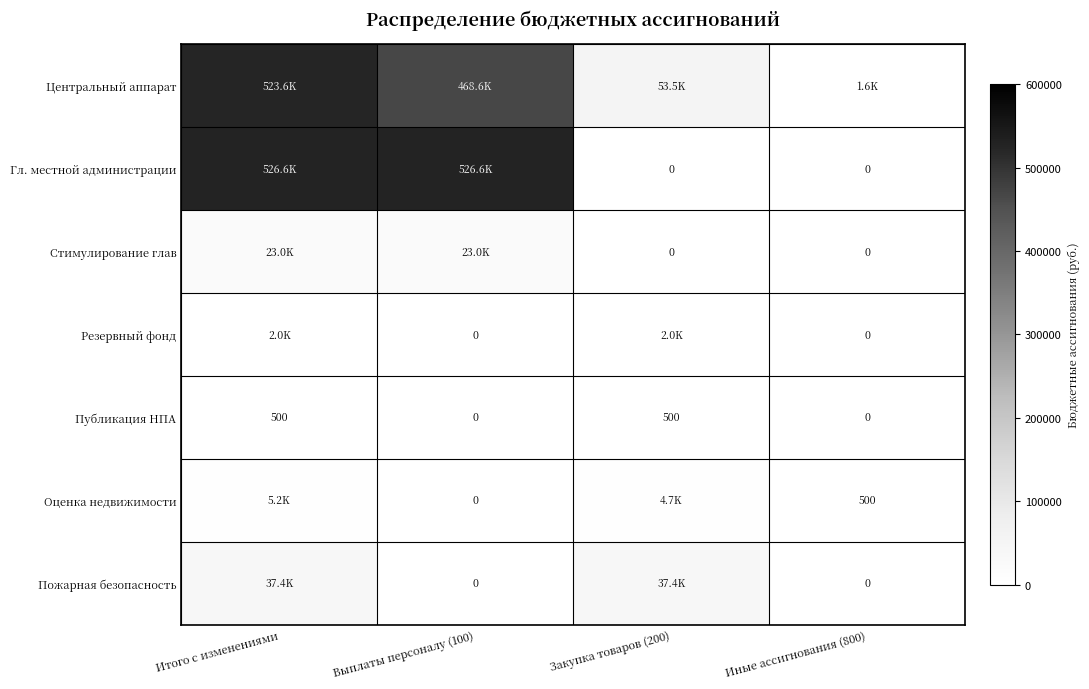

What is the difference between the second highest and second lowest values in the Стимулирование глав series?

23000.0